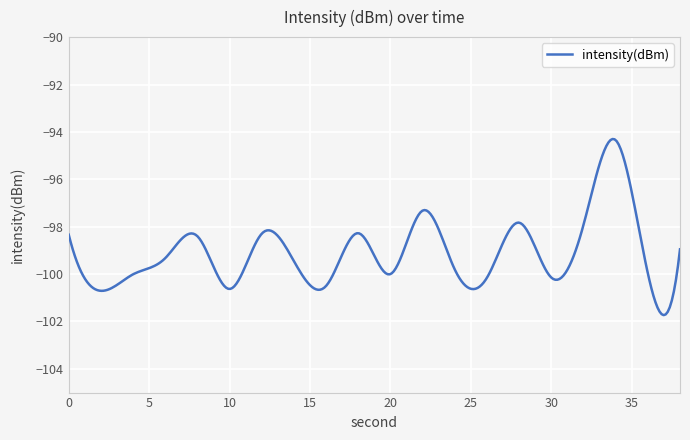

What is the minimum value shown in the chart?

-101.7